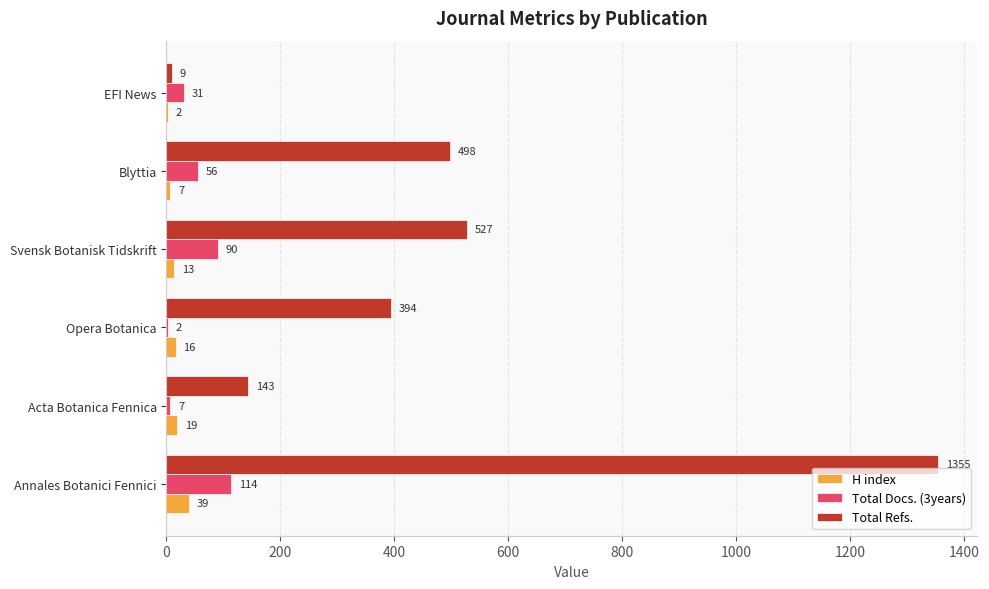

True or false: H index has a value of 19 at Acta Botanica Fennica.

True